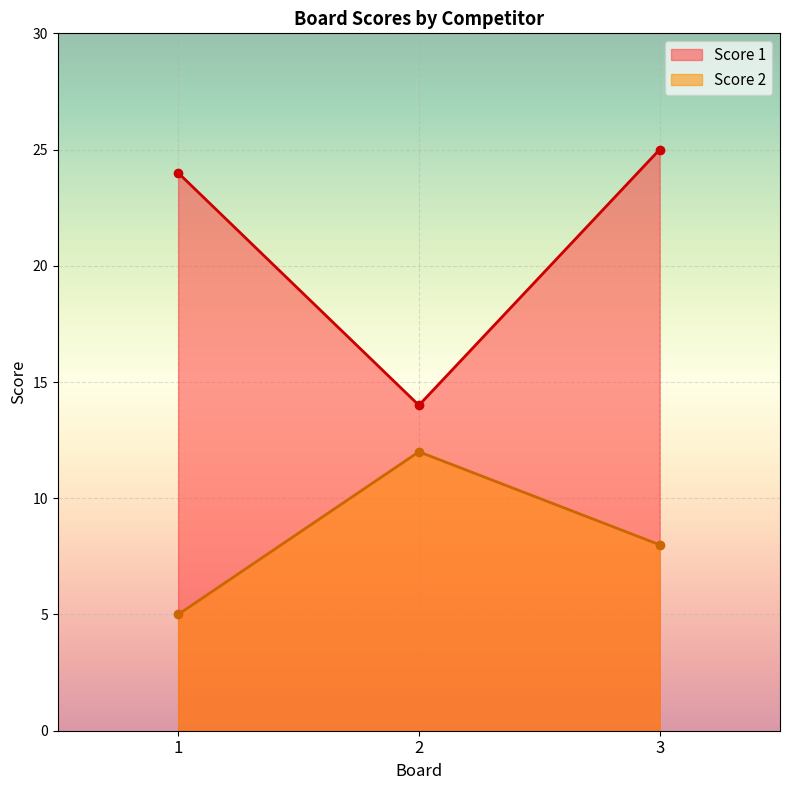

How many lines are shown in the chart?

2